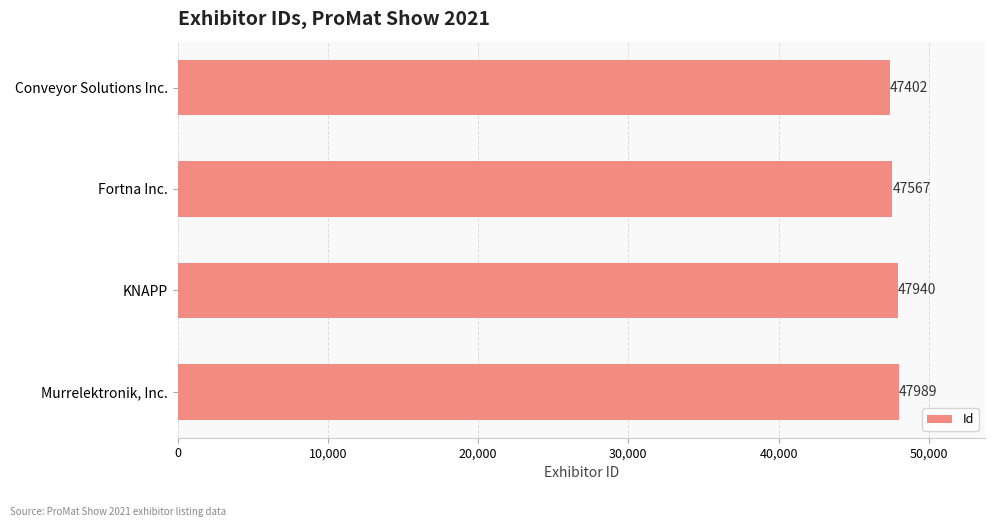

What is the greatest value displayed?

47989